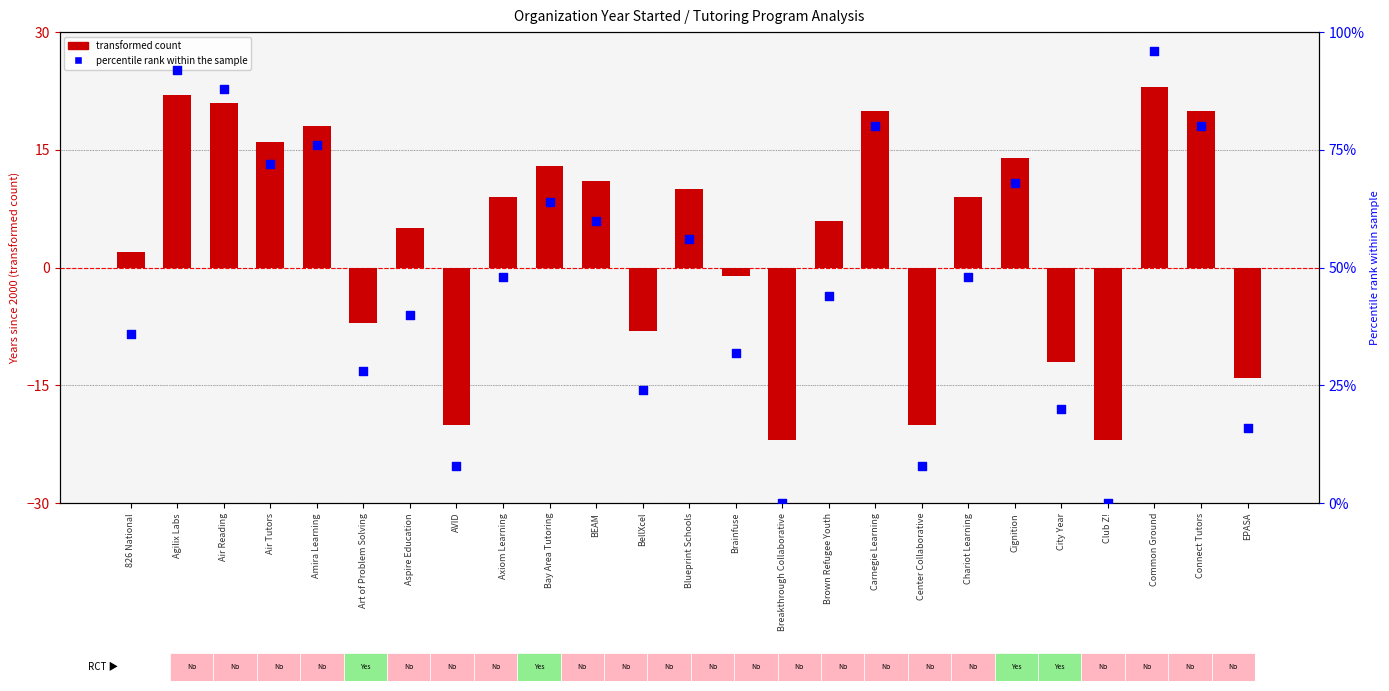

Approximately how many times larger is the value at Common Ground compared to Air Tutors?

1.3